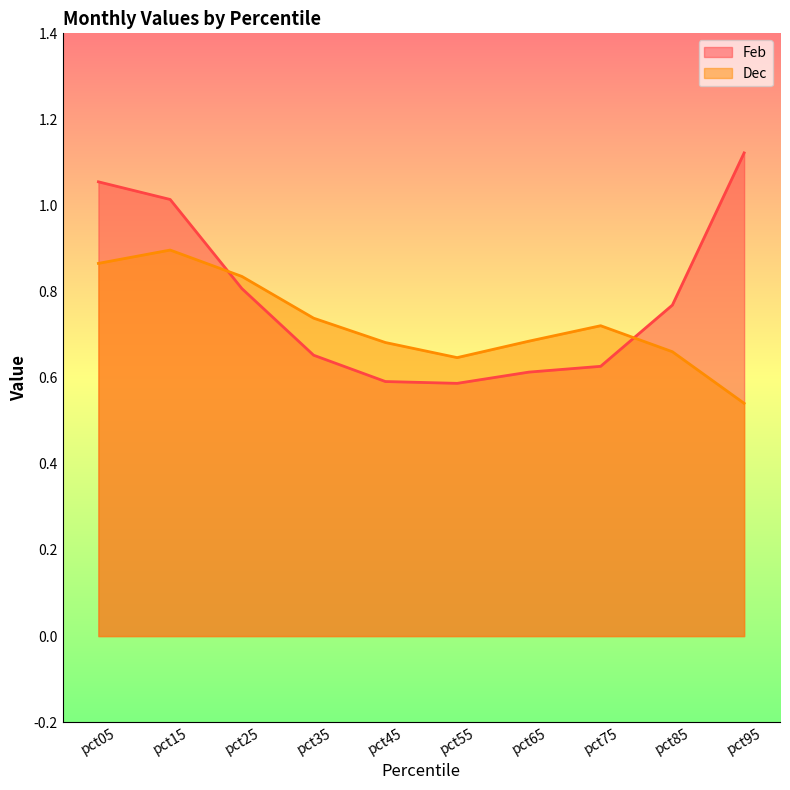

At how many categories does at least one series exceed 0?

10